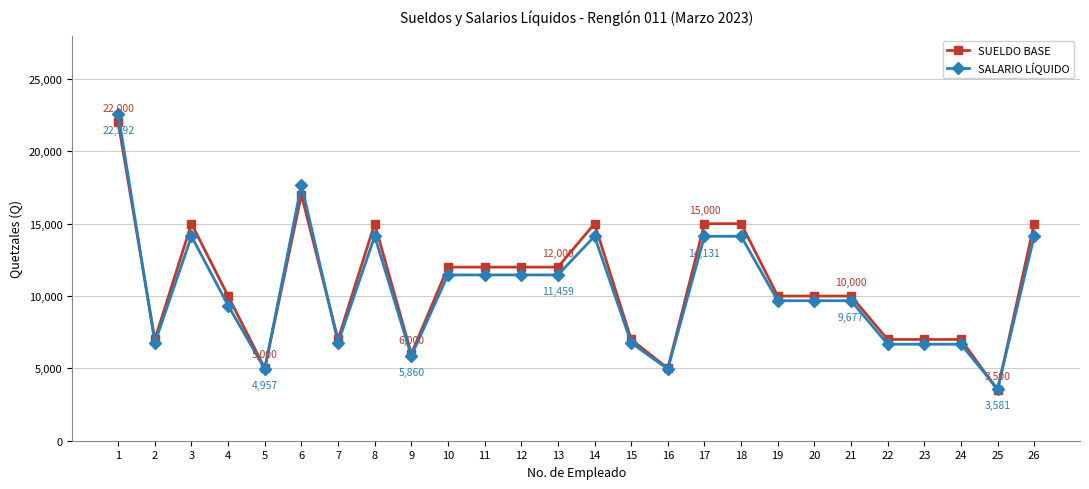

What is the sum of all SUELDO BASE values?

278500.0